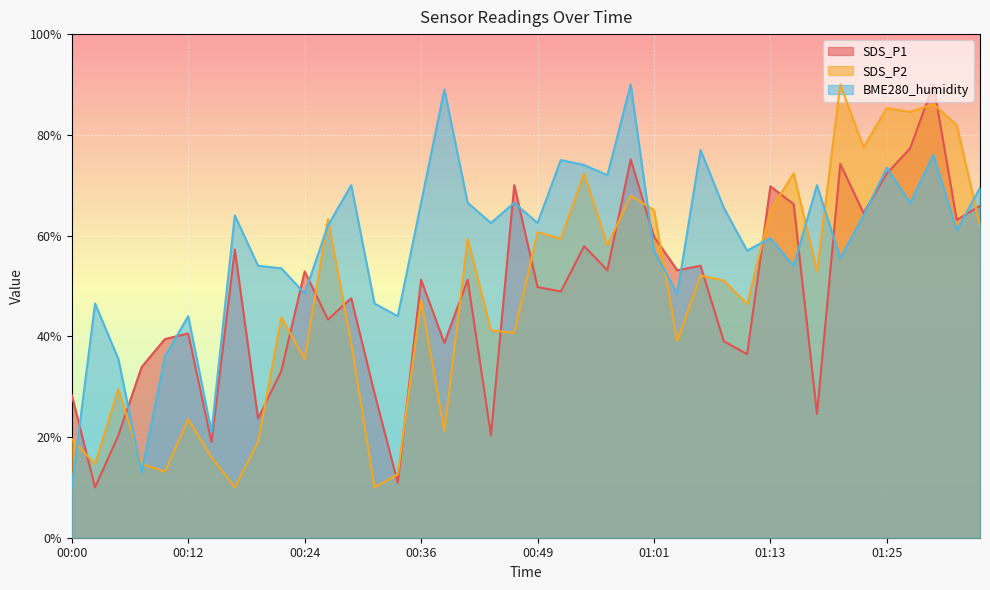

What are all the series names shown in the legend?

SDS_P1, SDS_P2, BME280_humidity